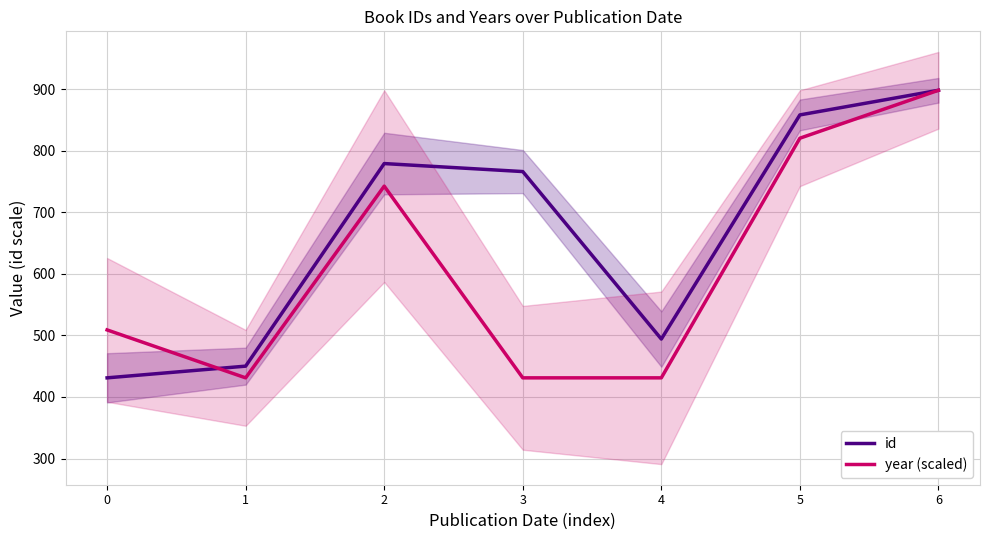

List the labels in order of id value, smallest first.

0, 1, 4, 3, 2, 5, 6